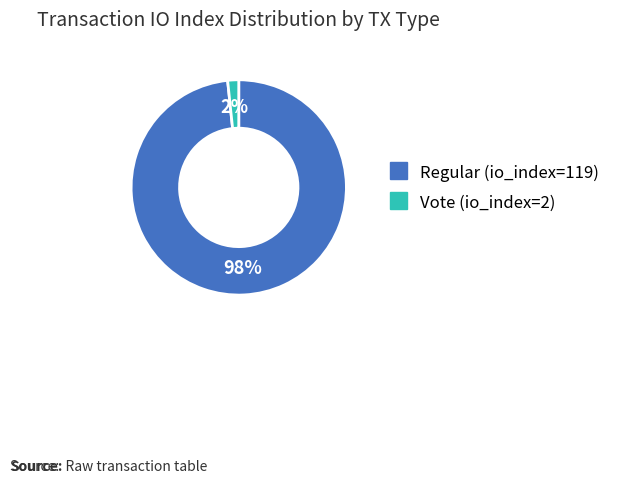

Is the sum of Vote (io_index=2) and Regular (io_index=119) greater than half?

Yes